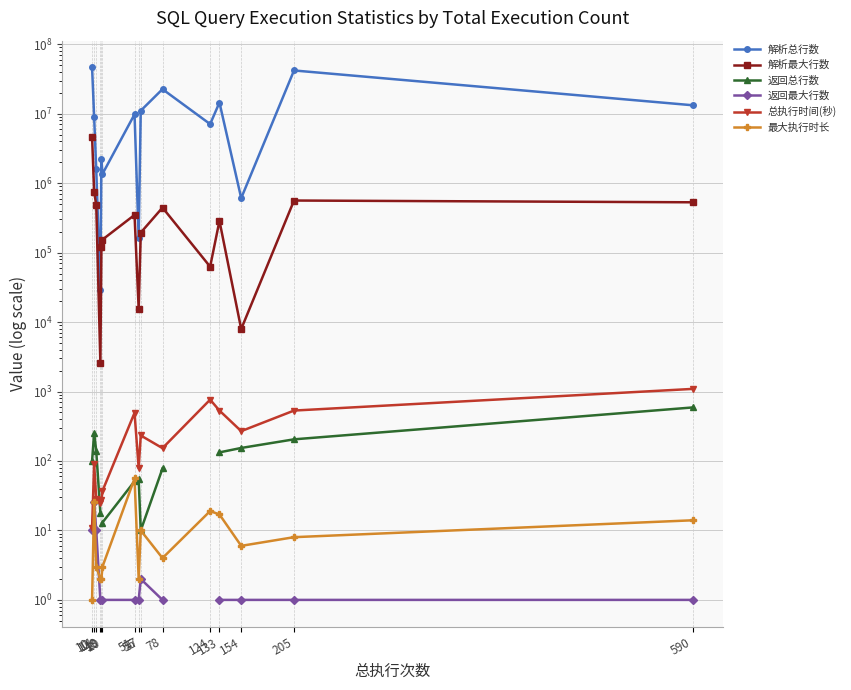

Does the chart have visible grid lines?

Yes